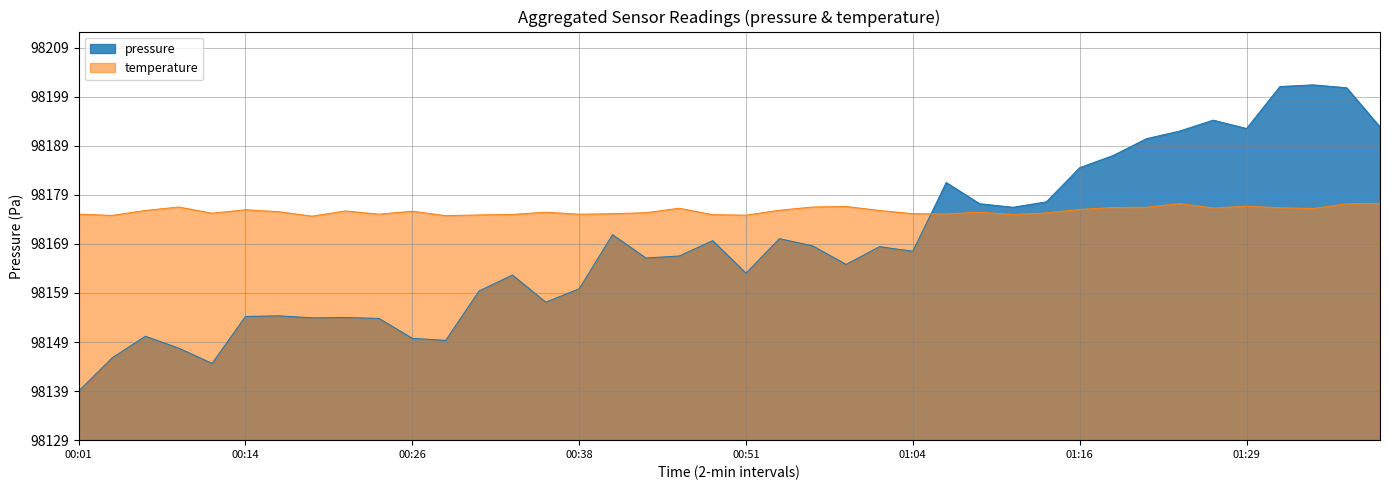

What is the difference between the maximum and second lowest values?

56.8